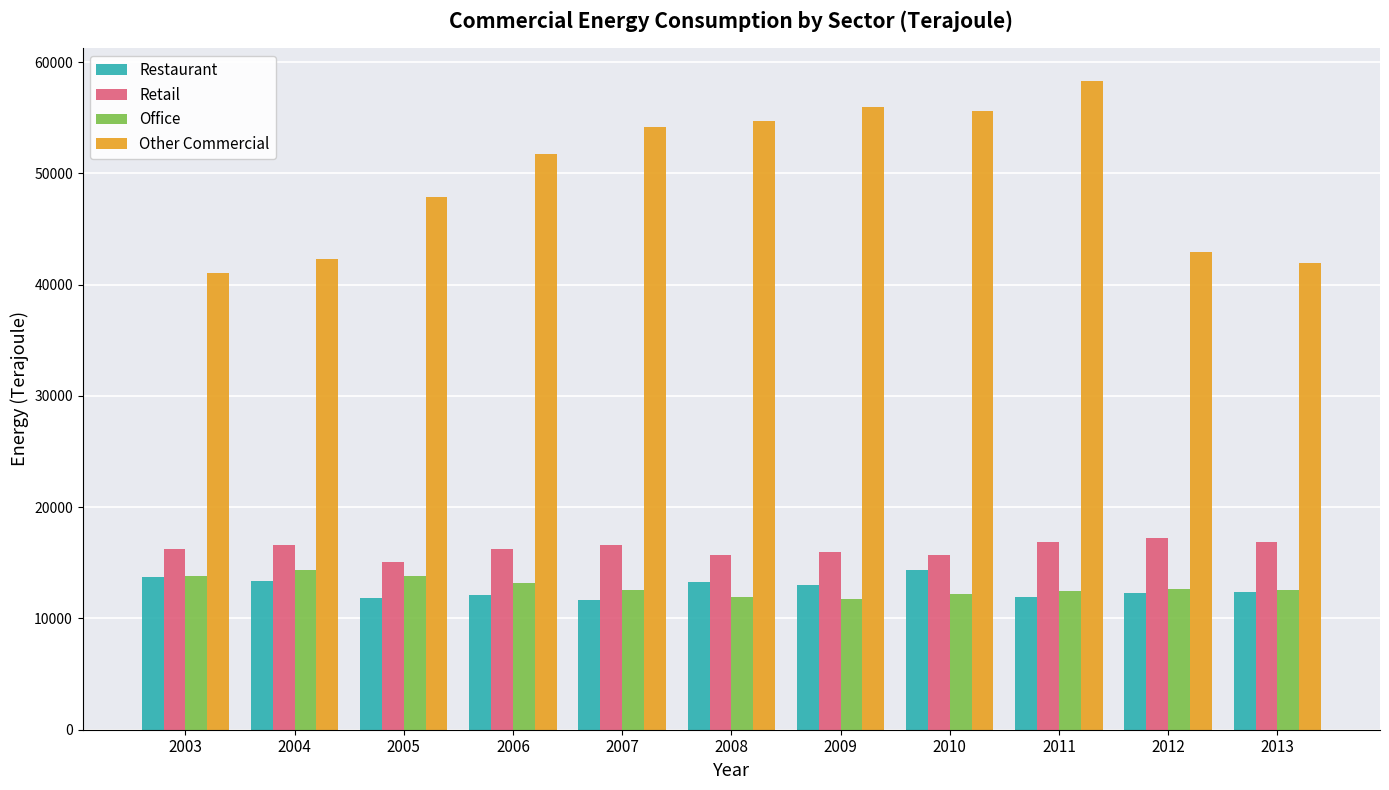

What is the difference between the highest and lowest values at 2009?

44203